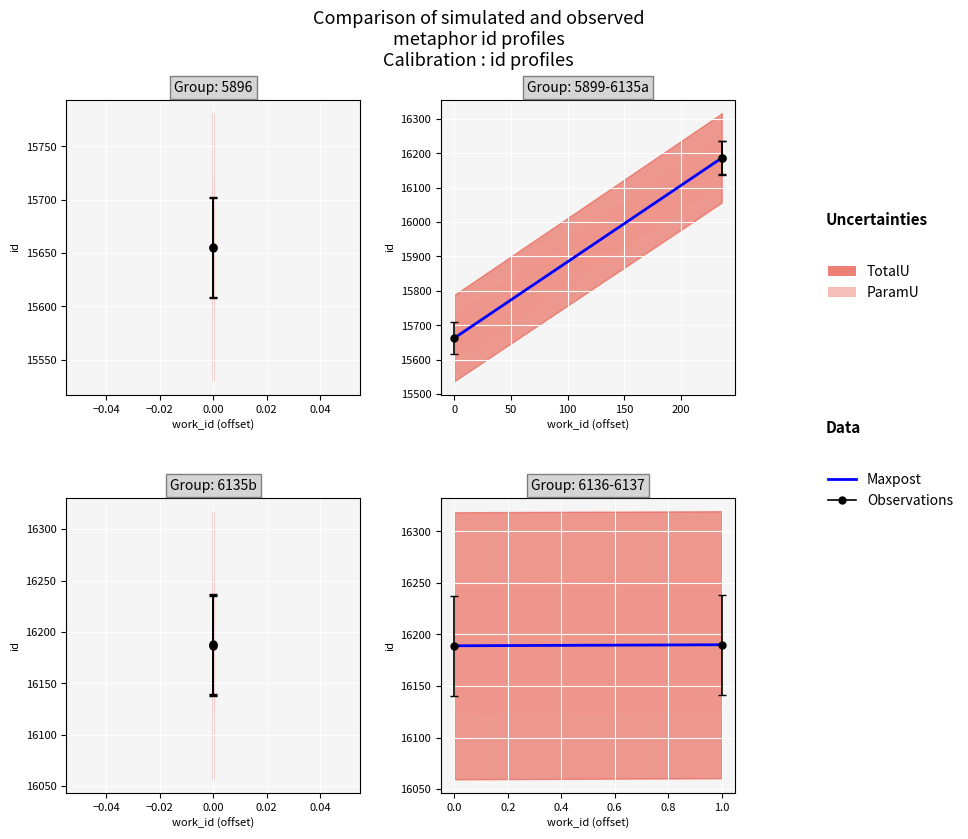

What is the value of the 2nd point from the left?

16190